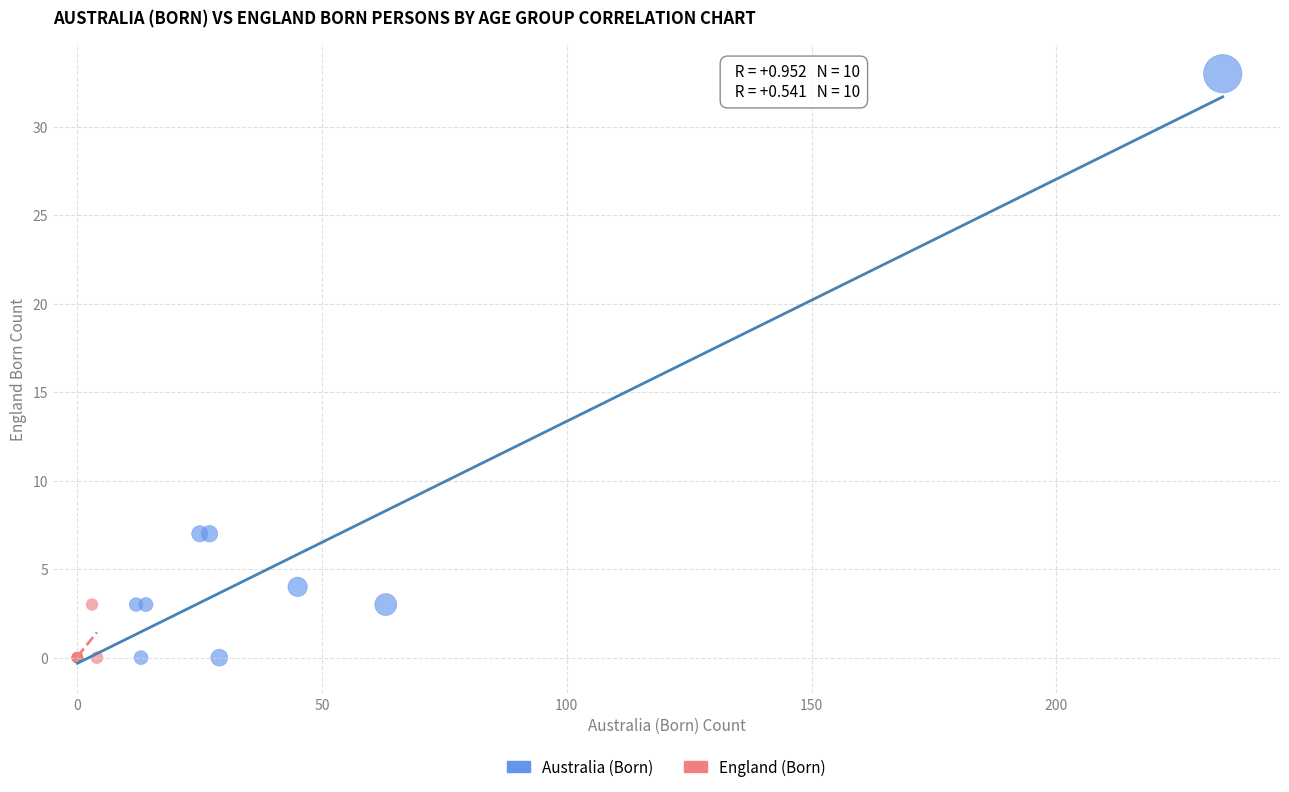

What are all the series names shown in the legend?

Australia (Born), England (Born)